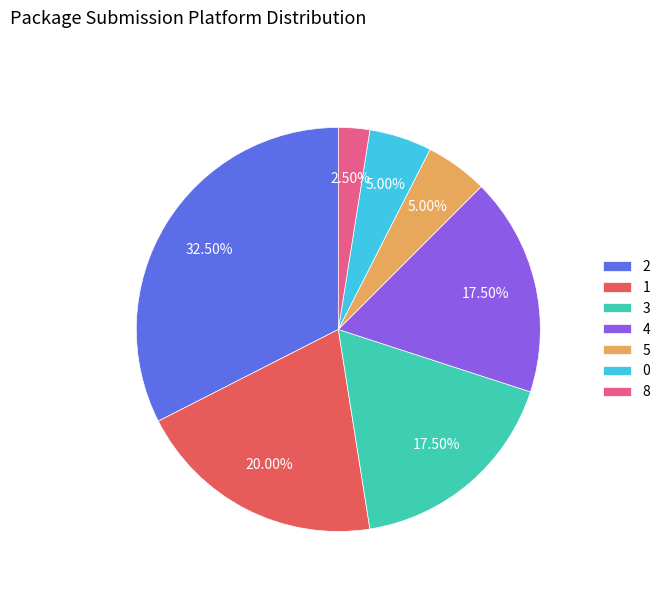

Is there any slice that represents more than half of the pie?

No